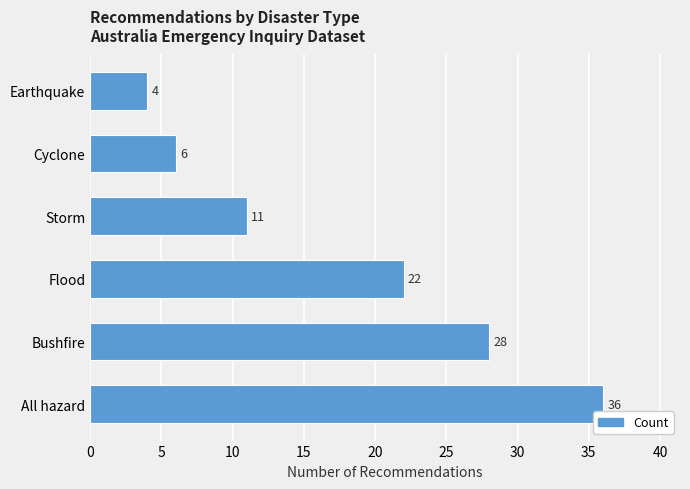

What is the average value?

18